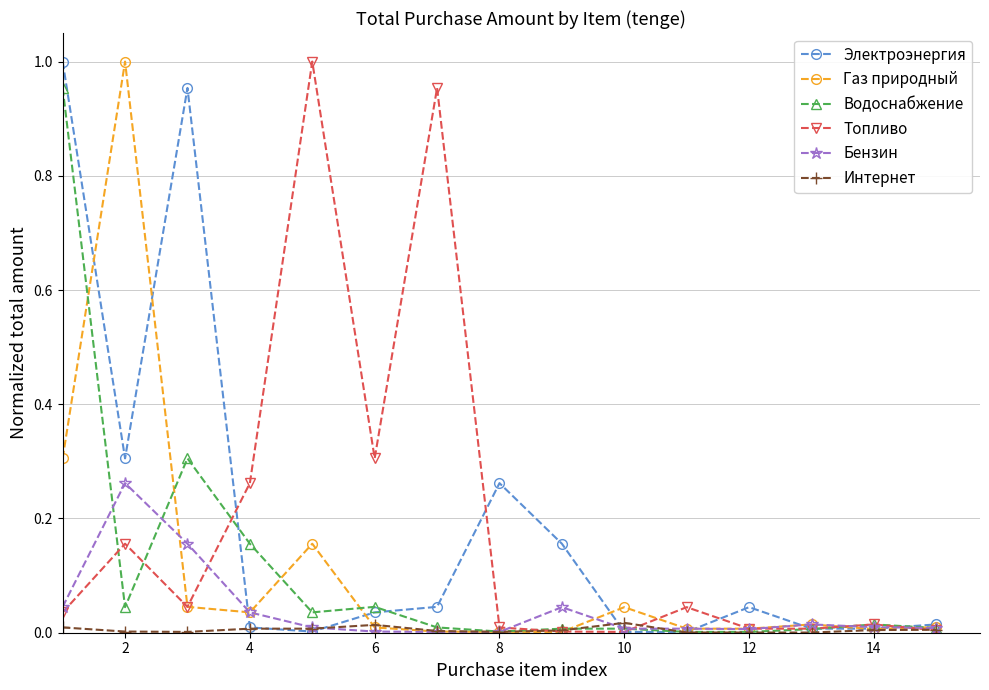

True or false: Газ природный has more than 1 points higher than both neighbors.

True